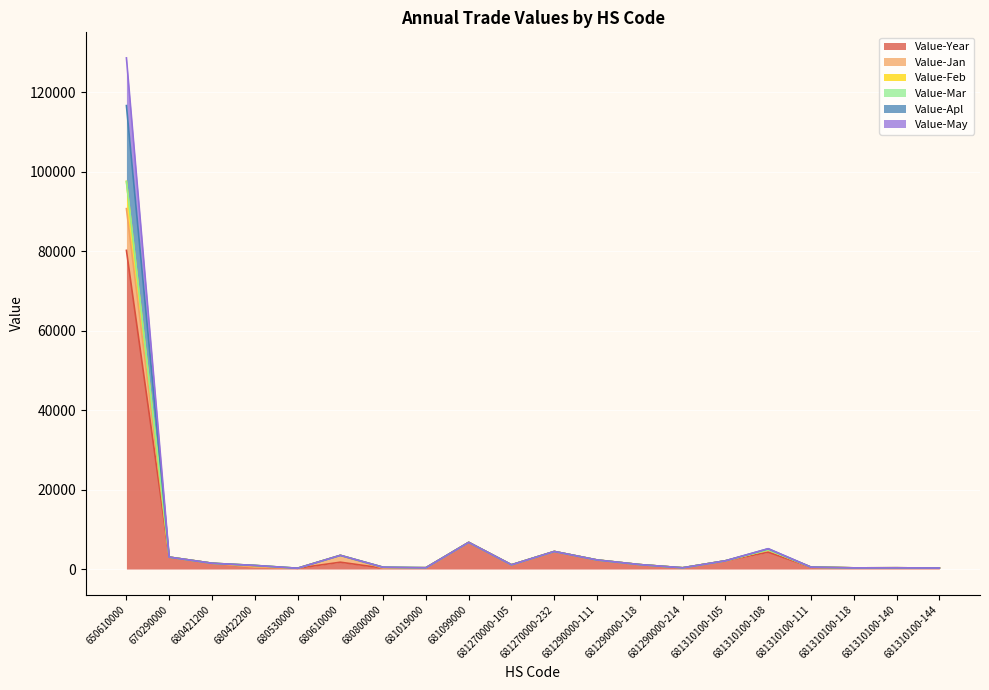

Is it true that Value-Feb equals 193391 at 650610000?

False